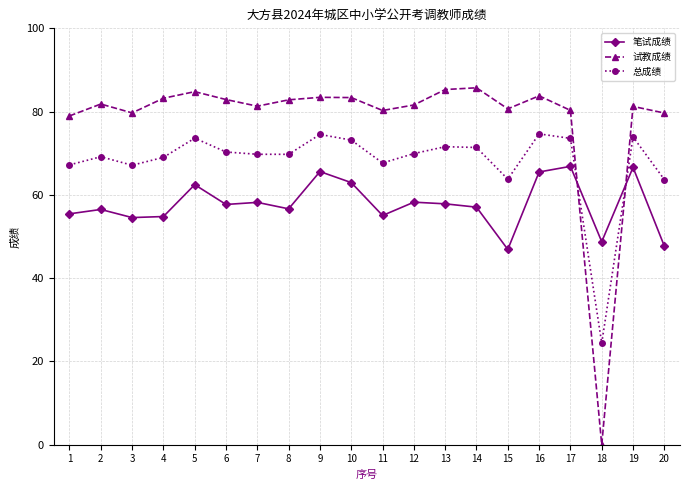

Where is the first local minimum for 试教成绩?

3